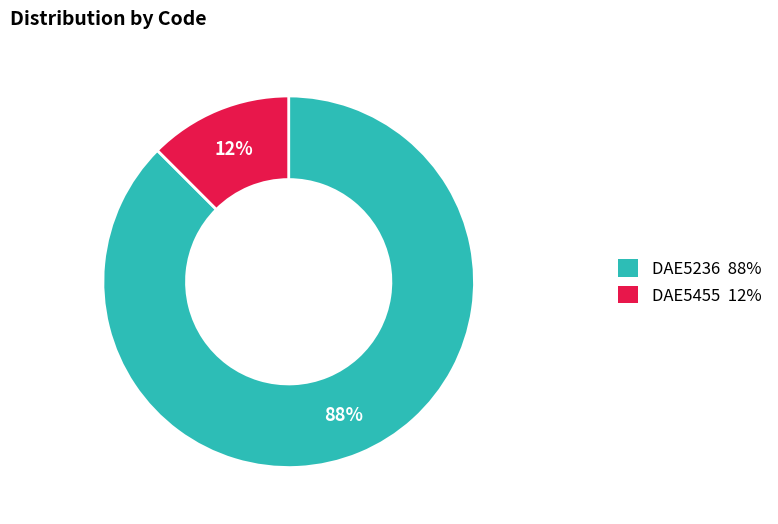

Between DAE5236 88% and DAE5455 12%, which is larger?

DAE5236 88%